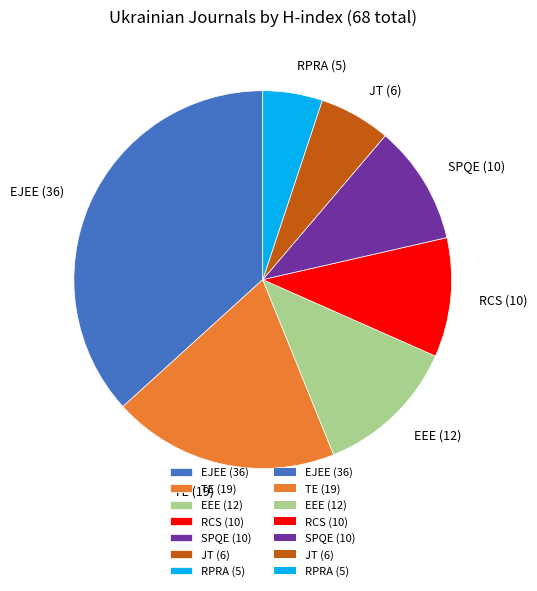

What is the largest slice in the pie chart?

EJEE (36)